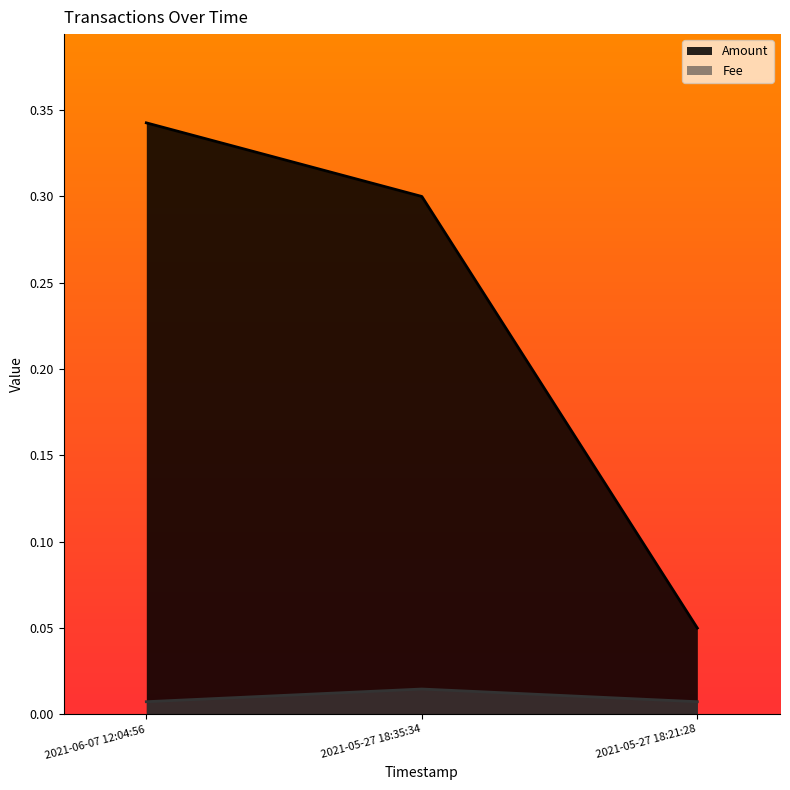

What is the sum of the Amount values at 2021-05-27 18:21:28 and 2021-06-07 12:04:56?

0.4